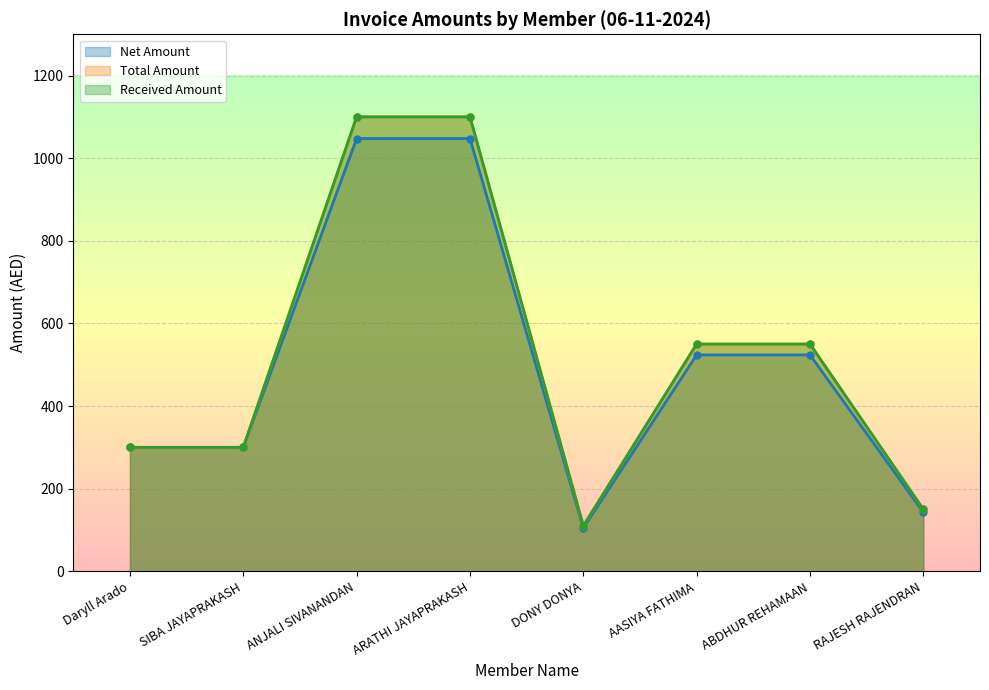

The value of Received Amount at ANJALI SIVANANDAN is 1539.6. True or false?

False